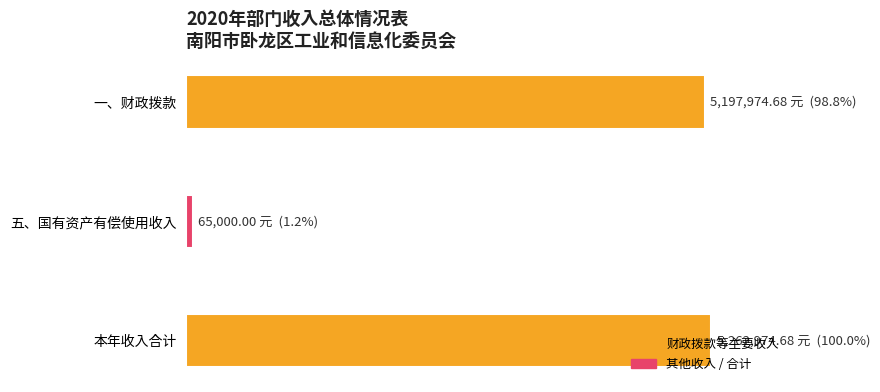

How many values exceed 5197974?

2